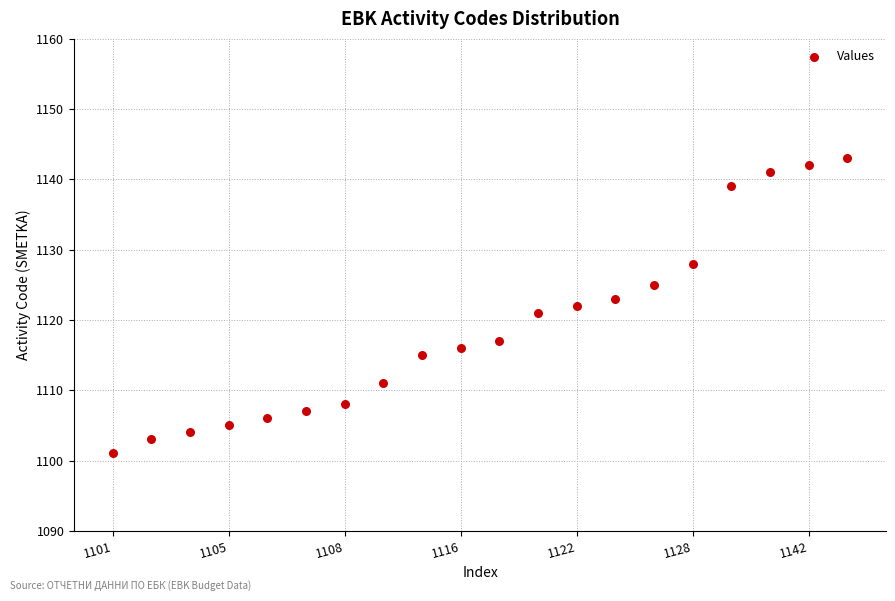

List the coordinates of all points as (Y, X) pairs, reading left to right.

(1101, 1)  (1103, 2)  (1104, 3)  (1105, 4)  (1106, 5)  (1107, 6)  (1108, 7)  (1111, 8)  (1115, 9)  (1116, 10)  (1117, 11)  (1121, 12)  (1122, 13)  (1123, 14)  (1125, 15)  (1128, 16)  (1139, 17)  (1141, 18)  (1142, 19)  (1143, 20)